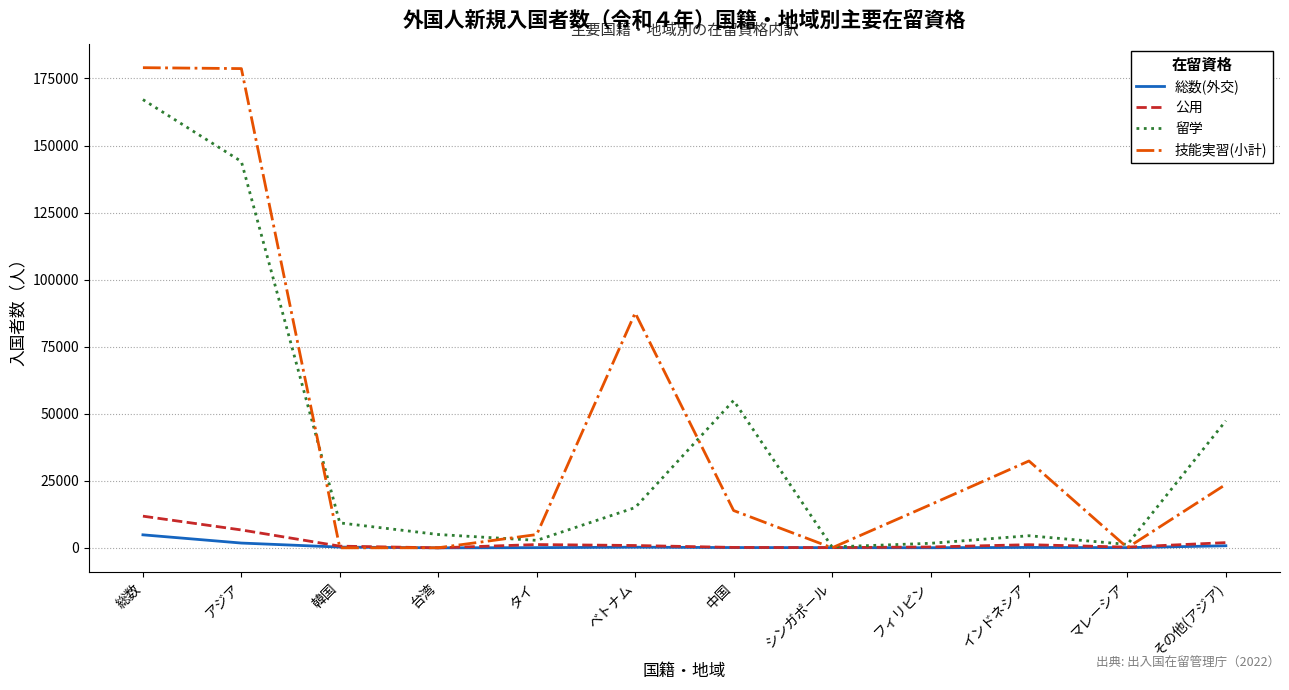

Between シンガポール and その他(アジア), which series saw the biggest shift?

留学